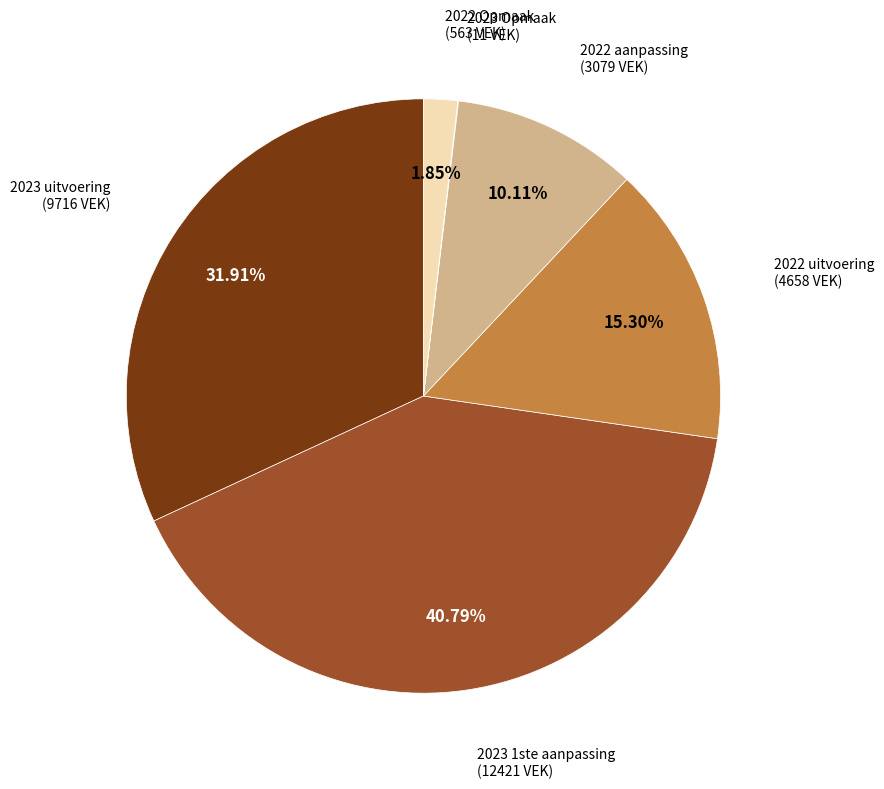

Does any single category account for the majority?

No